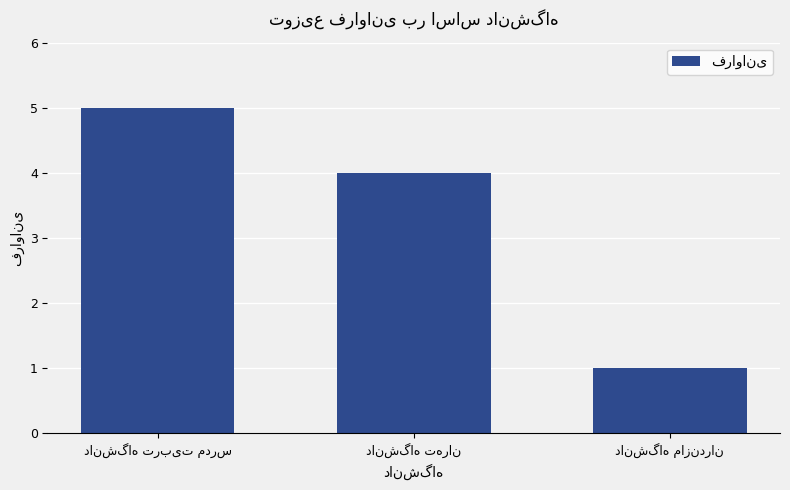

Reading right to left, extract all data points from this chart.

1	4	5